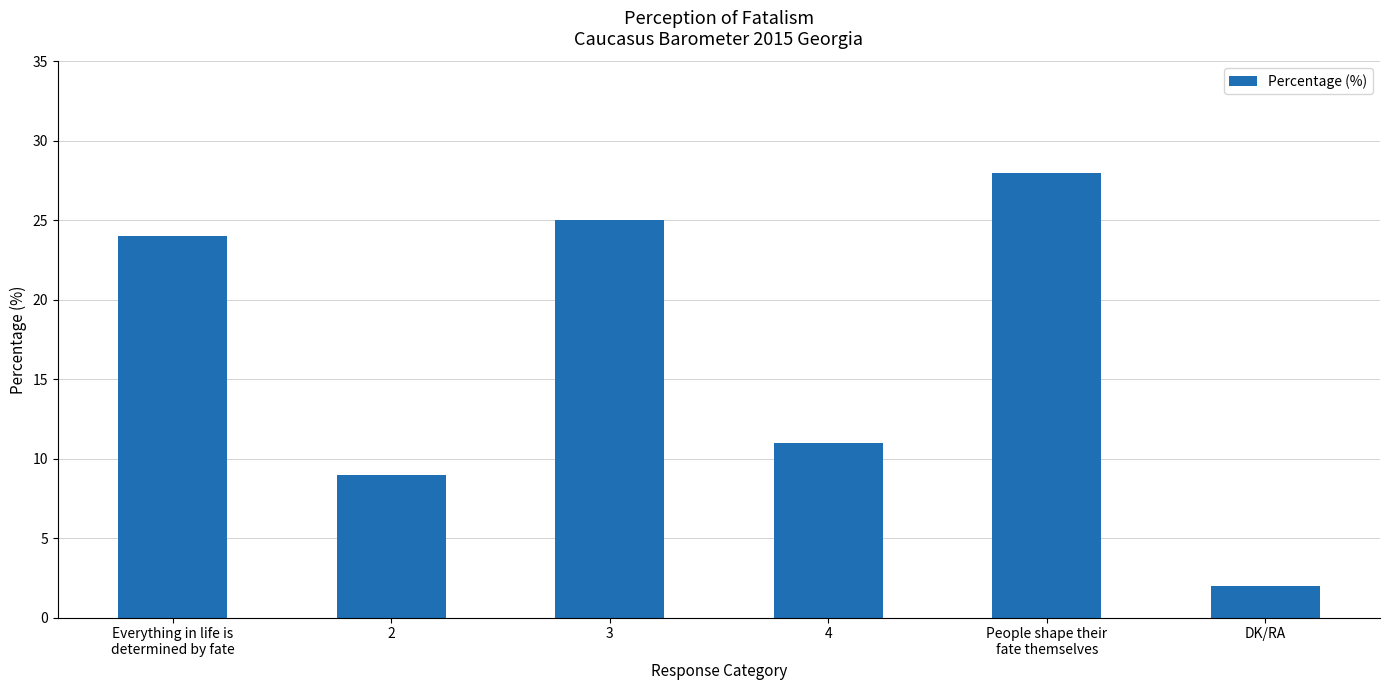

What is the label of the 6th bar from the right?

Everything in life is
determined by fate